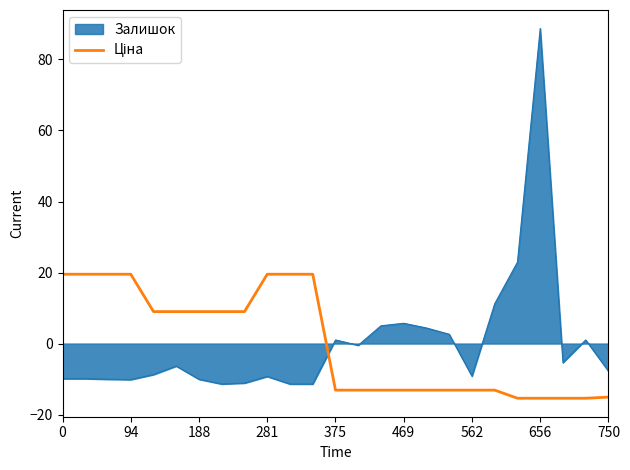

How many series are shown in this chart?

2